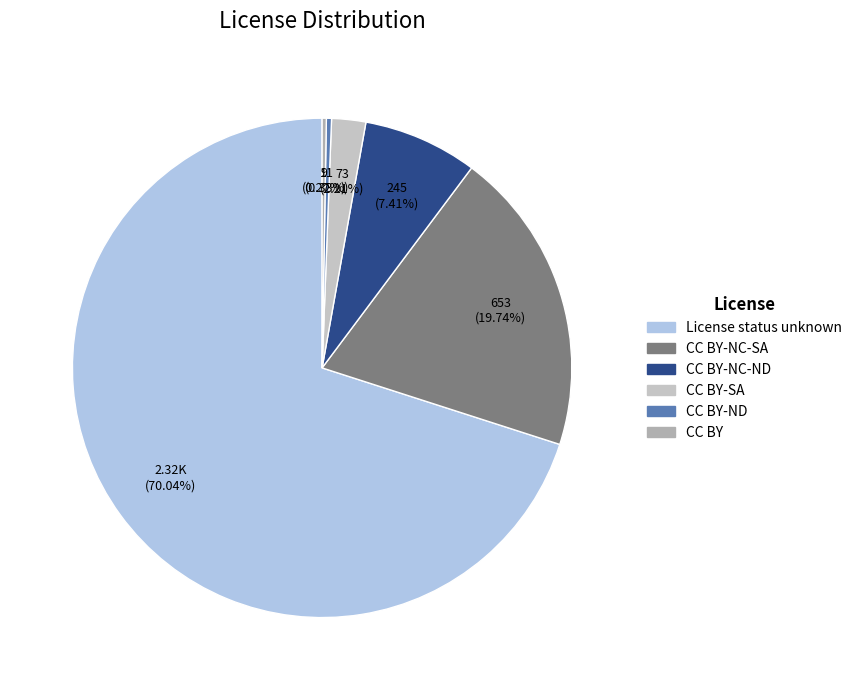

Which category accounts for the majority?

License status unknown